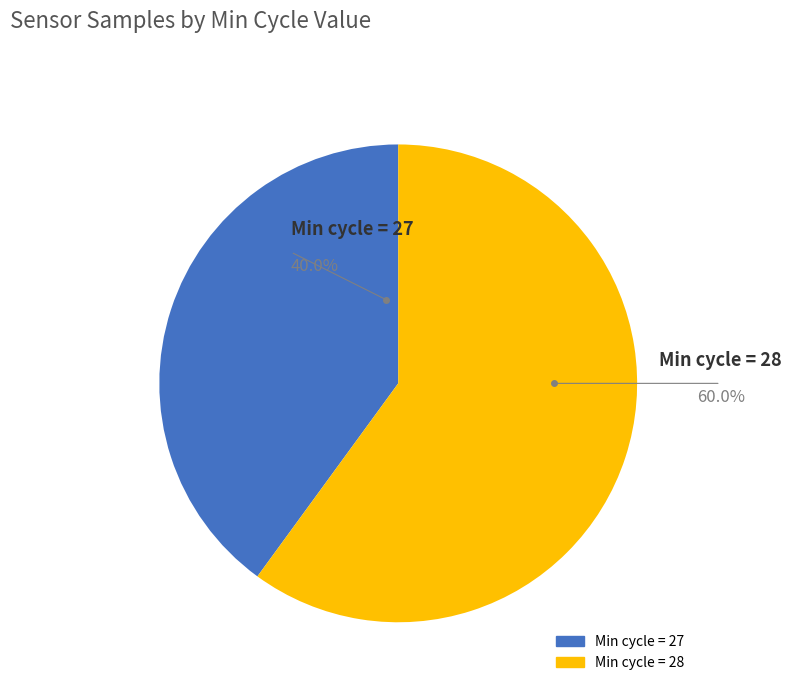

Is there any slice that represents more than half of the pie?

Yes